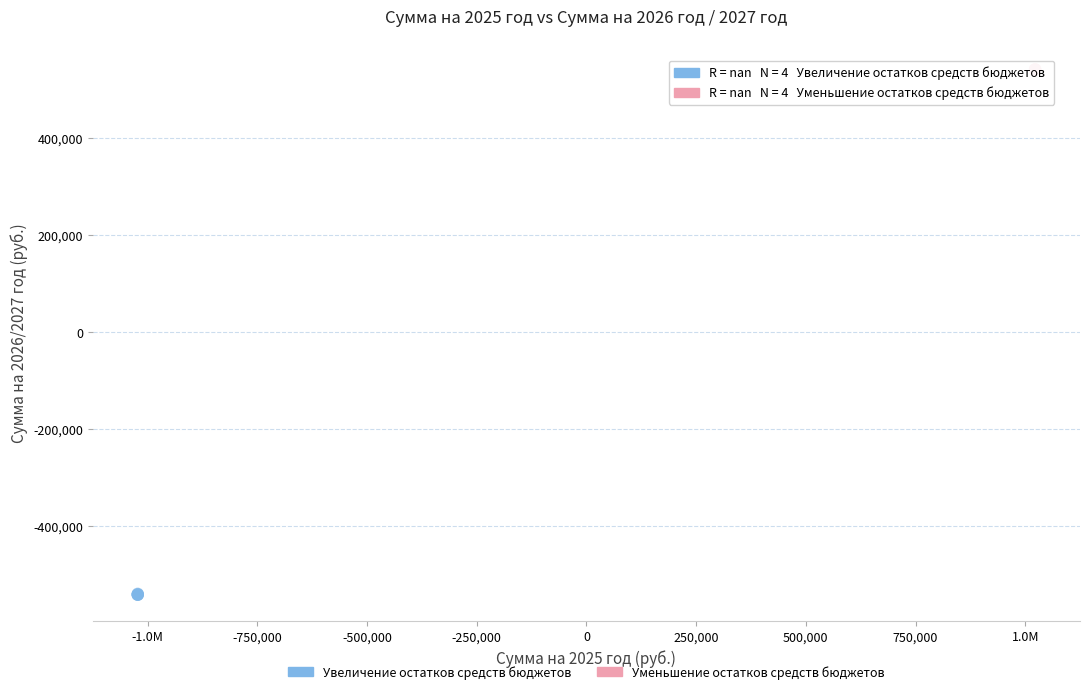

Which series contains the highest Y value?

Уменьшение остатков средств бюджетов